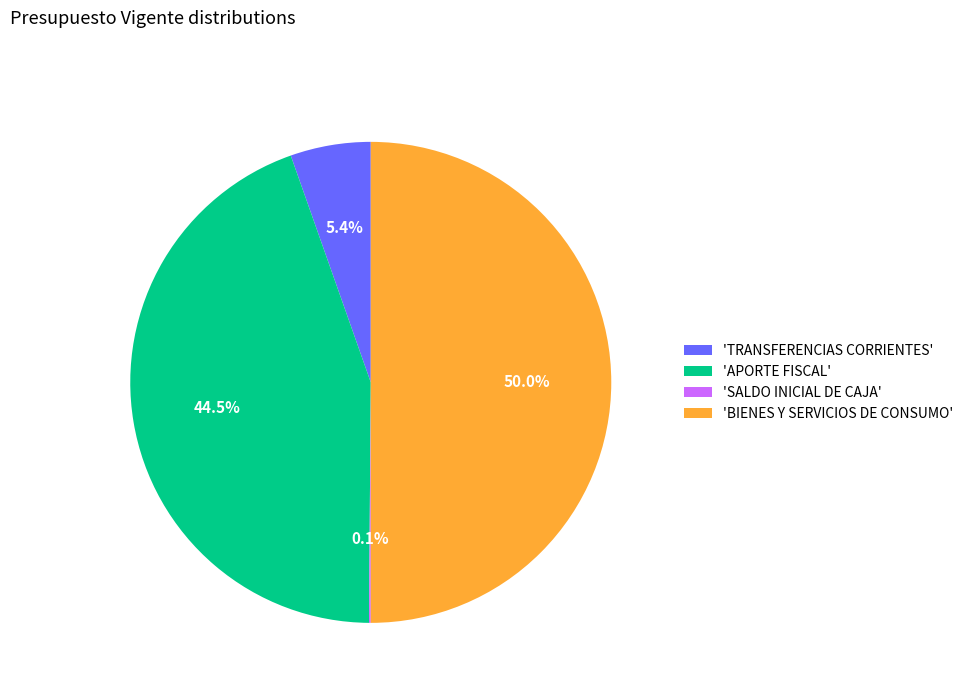

Does 'APORTE FISCAL' account for over 50% of the chart?

No